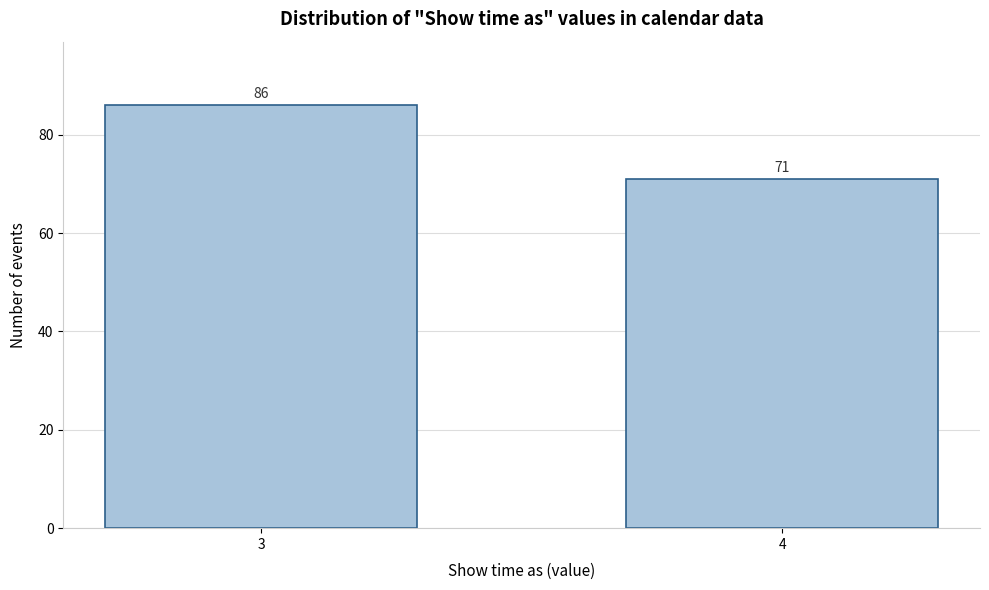

Reading left to right, what are all the values shown in this chart?

86	71